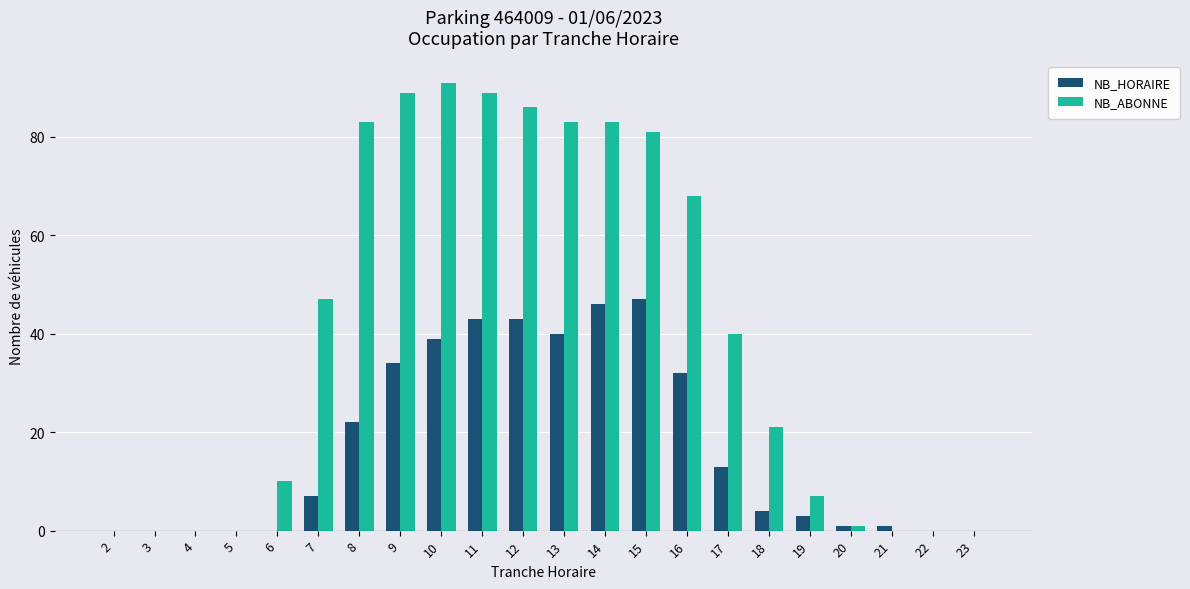

Is it true that NB_ABONNE equals 68 at 16?

True